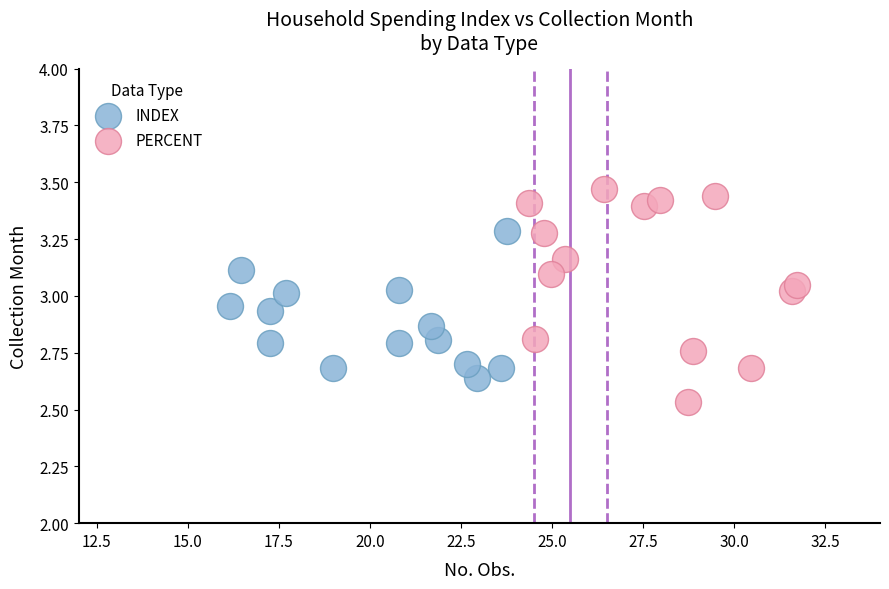

Which series contains the highest Y value?

PERCENT